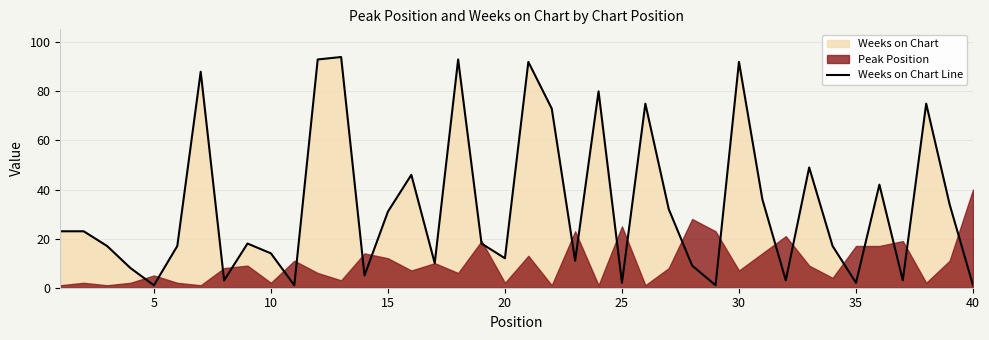

What is the maximum value for Weeks on Chart Line?

94